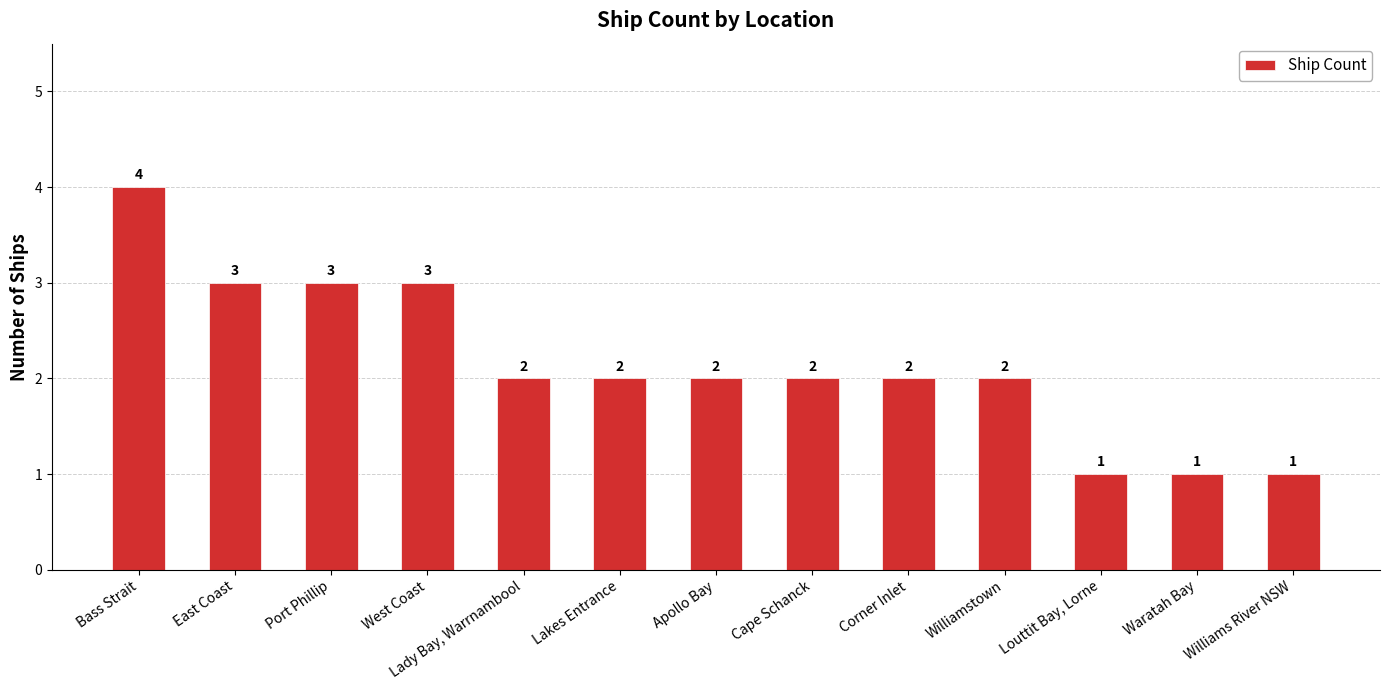

Is it true that the value at Louttit Bay, Lorne is 1?

True